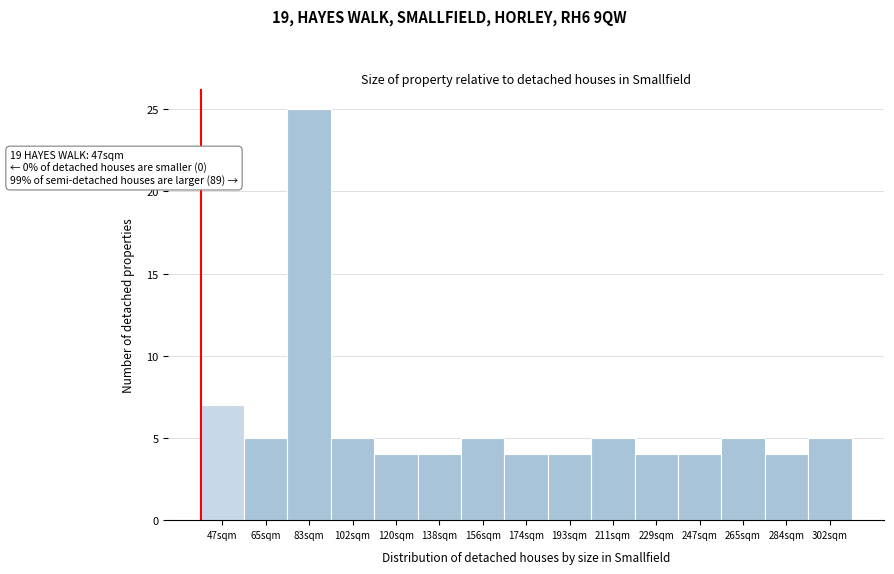

Reading left to right, what are all the values shown in this chart?

7	5	25	5	4	4	5	4	4	5	4	4	5	4	5